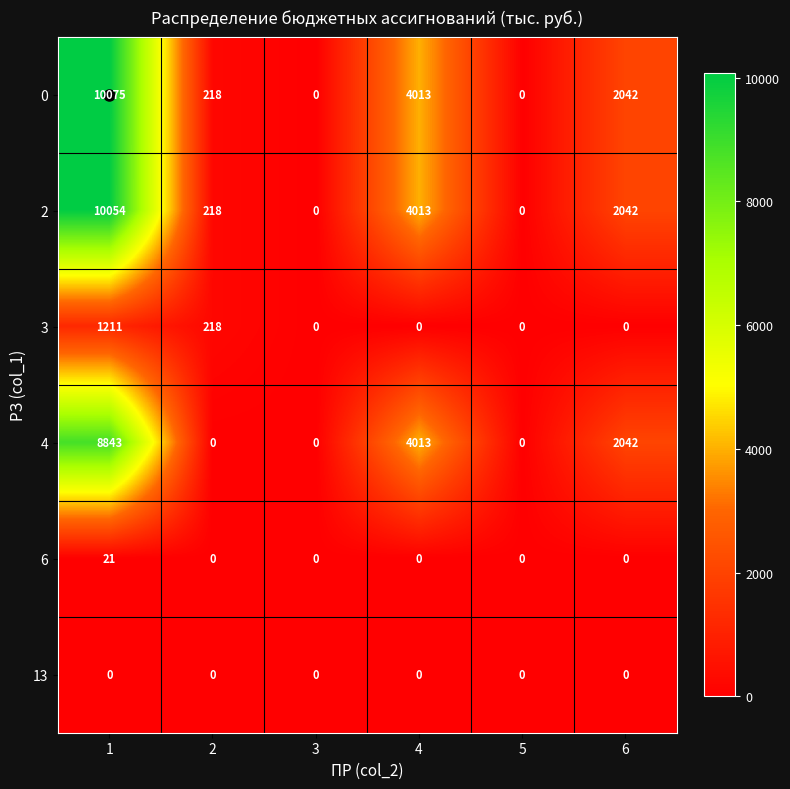

List the series in order of their peak value, highest first.

0, 2, 4, 3, 6, 13